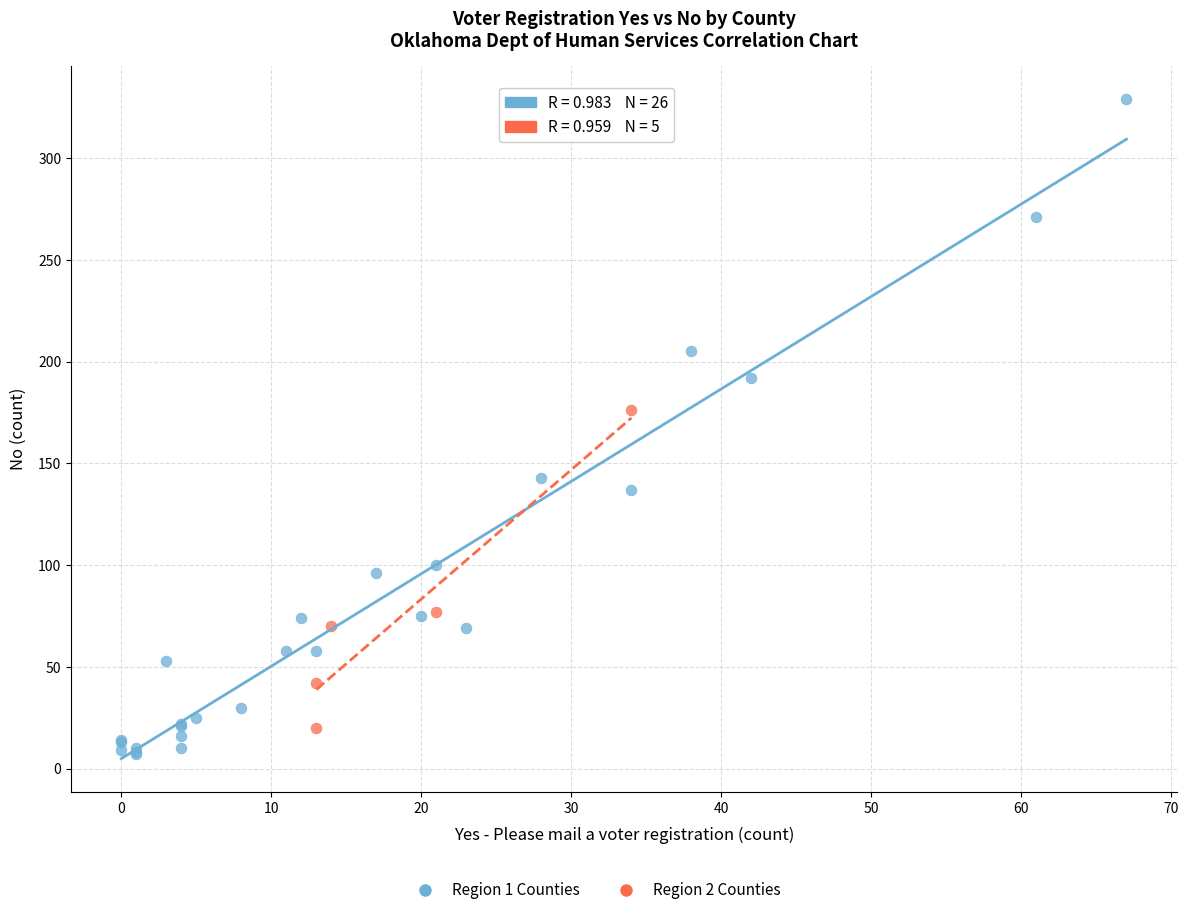

Which series has the widest spread of Y values?

Region 1 Counties